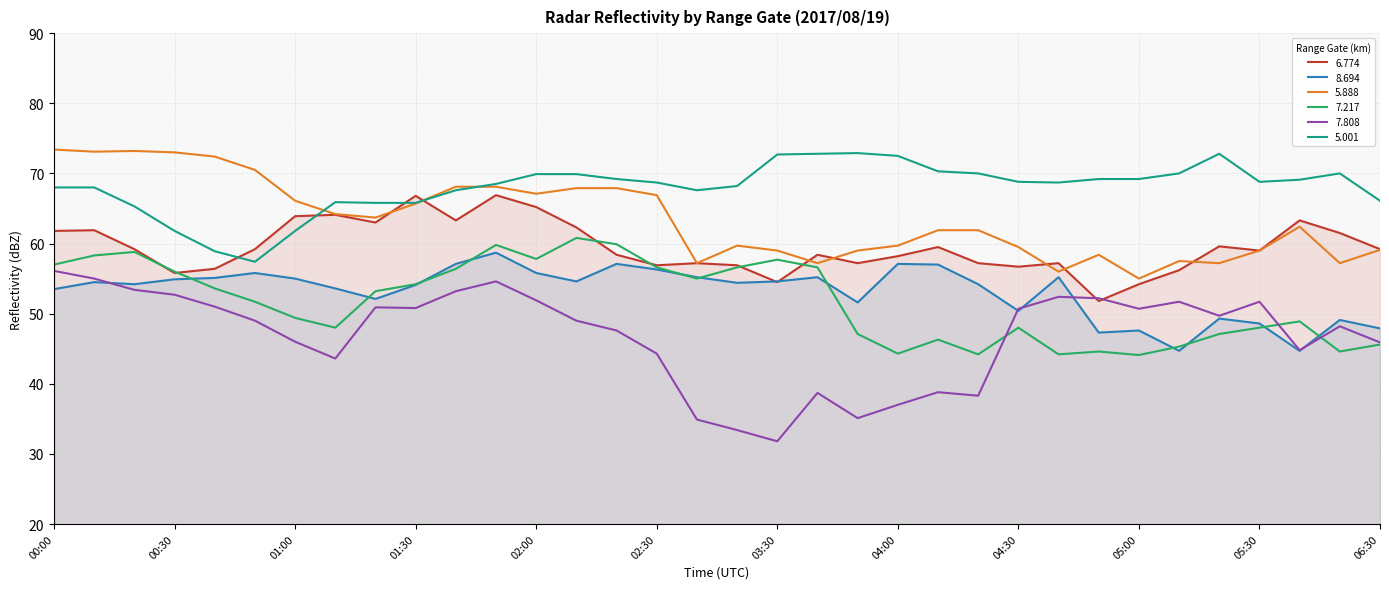

Reading right to left, transcribe all the data shown in this chart.

  6.774: 06:30=59.2	06:20=61.5	06:10=63.3	05:30=59.0	05:20=59.6	05:10=56.2	05:00=54.2	04:50=51.8	04:40=57.2	04:30=56.7	04:20=57.2	04:10=59.5	04:00=58.2	03:50=57.2	03:40=58.4	03:30=54.5	02:50=56.9	02:40=57.2	02:30=56.9	02:20=58.4	02:10=62.3	02:00=65.2	01:50=66.9	01:40=63.3	01:30=66.8	01:20=63.0	01:10=64.1	01:00=63.9	00:50=59.2	00:40=56.4	00:30=55.8	00:20=59.2	00:10=61.9	00:00=61.8
  8.694: 06:30=47.9	06:20=49.1	06:10=44.7	05:30=48.6	05:20=49.3	05:10=44.7	05:00=47.6	04:50=47.3	04:40=55.2	04:30=50.4	04:20=54.2	04:10=57.0	04:00=57.1	03:50=51.6	03:40=55.2	03:30=54.6	02:50=54.4	02:40=55.2	02:30=56.3	02:20=57.1	02:10=54.6	02:00=55.8	01:50=58.7	01:40=57.1	01:30=54.1	01:20=52.1	01:10=53.6	01:00=55.0	00:50=55.8	00:40=55.1	00:30=54.9	00:20=54.2	00:10=54.5	00:00=53.5
  5.888: 06:30=59.1	06:20=57.2	06:10=62.4	05:30=59.0	05:20=57.2	05:10=57.5	05:00=55.0	04:50=58.4	04:40=56.0	04:30=59.5	04:20=61.9	04:10=61.9	04:00=59.7	03:50=59.0	03:40=57.2	03:30=59.0	02:50=59.7	02:40=57.2	02:30=66.9	02:20=67.9	02:10=67.9	02:00=67.1	01:50=68.1	01:40=68.1	01:30=65.7	01:20=63.7	01:10=64.2	01:00=66.1	00:50=70.5	00:40=72.4	00:30=73.0	00:20=73.2	00:10=73.1	00:00=73.4
  7.217: 06:30=45.6	06:20=44.6	06:10=48.9	05:30=48.0	05:20=47.1	05:10=45.3	05:00=44.1	04:50=44.6	04:40=44.2	04:30=48.0	04:20=44.2	04:10=46.3	04:00=44.3	03:50=47.1	03:40=56.6	03:30=57.7	02:50=56.6	02:40=55.0	02:30=56.6	02:20=59.9	02:10=60.8	02:00=57.8	01:50=59.8	01:40=56.4	01:30=54.2	01:20=53.2	01:10=48.0	01:00=49.4	00:50=51.7	00:40=53.6	00:30=56.0	00:20=58.8	00:10=58.3	00:00=57.0
  7.808: 06:30=45.9	06:20=48.2	06:10=44.8	05:30=51.7	05:20=49.7	05:10=51.7	05:00=50.7	04:50=52.2	04:40=52.4	04:30=50.7	04:20=38.3	04:10=38.8	04:00=37.0	03:50=35.1	03:40=38.7	03:30=31.8	02:50=33.4	02:40=34.9	02:30=44.3	02:20=47.6	02:10=49.0	02:00=51.9	01:50=54.6	01:40=53.2	01:30=50.8	01:20=50.9	01:10=43.6	01:00=46.0	00:50=49.0	00:40=51.0	00:30=52.7	00:20=53.4	00:10=55.0	00:00=56.1
  5.001: 06:30=66.1	06:20=70.0	06:10=69.1	05:30=68.8	05:20=72.8	05:10=70.0	05:00=69.2	04:50=69.2	04:40=68.7	04:30=68.8	04:20=70.0	04:10=70.3	04:00=72.5	03:50=72.9	03:40=72.8	03:30=72.7	02:50=68.2	02:40=67.6	02:30=68.7	02:20=69.2	02:10=69.9	02:00=69.9	01:50=68.5	01:40=67.6	01:30=65.8	01:20=65.8	01:10=65.9	01:00=61.8	00:50=57.4	00:40=58.9	00:30=61.8	00:20=65.3	00:10=68.0	00:00=68.0